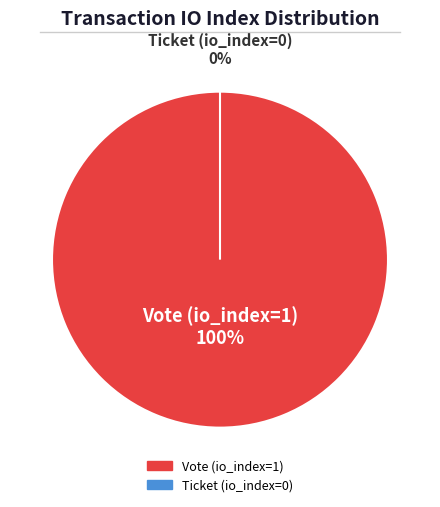

To the nearest percent, what portion does Vote (io_index=1) represent?

100%